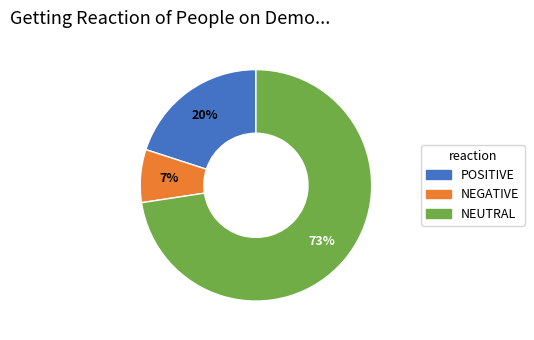

Is there any slice that represents more than half of the pie?

Yes